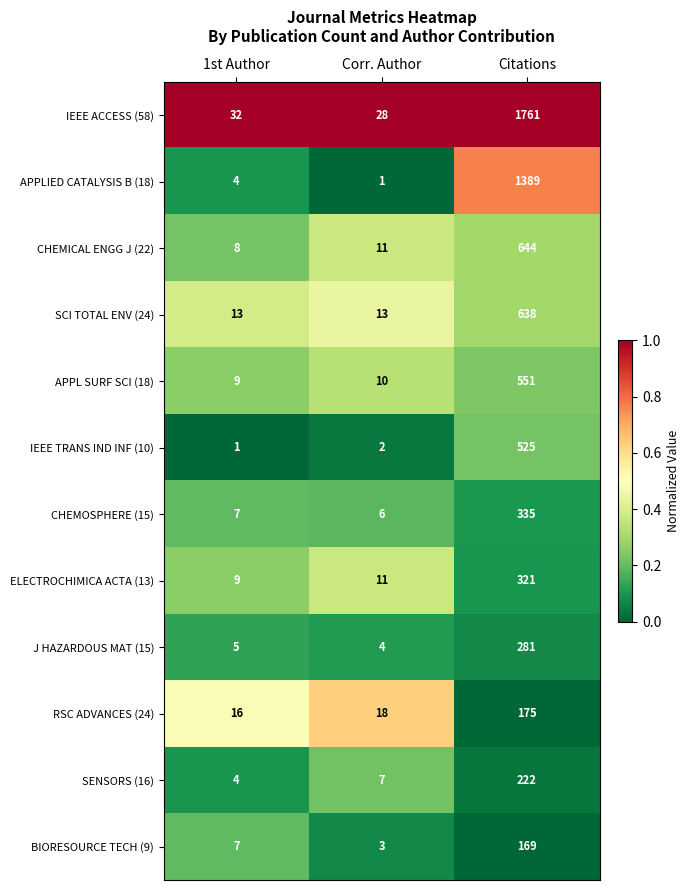

Where is CHEMOSPHERE (15) nearest to the value 170?

1st Author